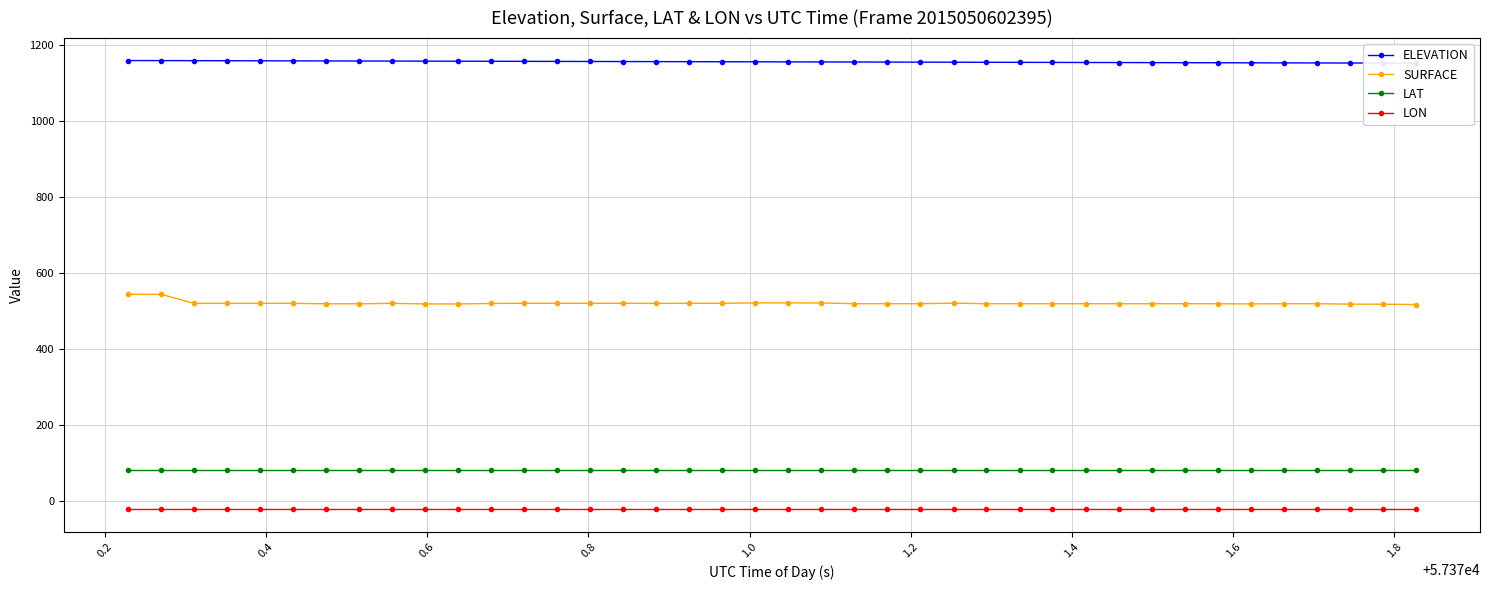

Does the chart have visible grid lines?

Yes